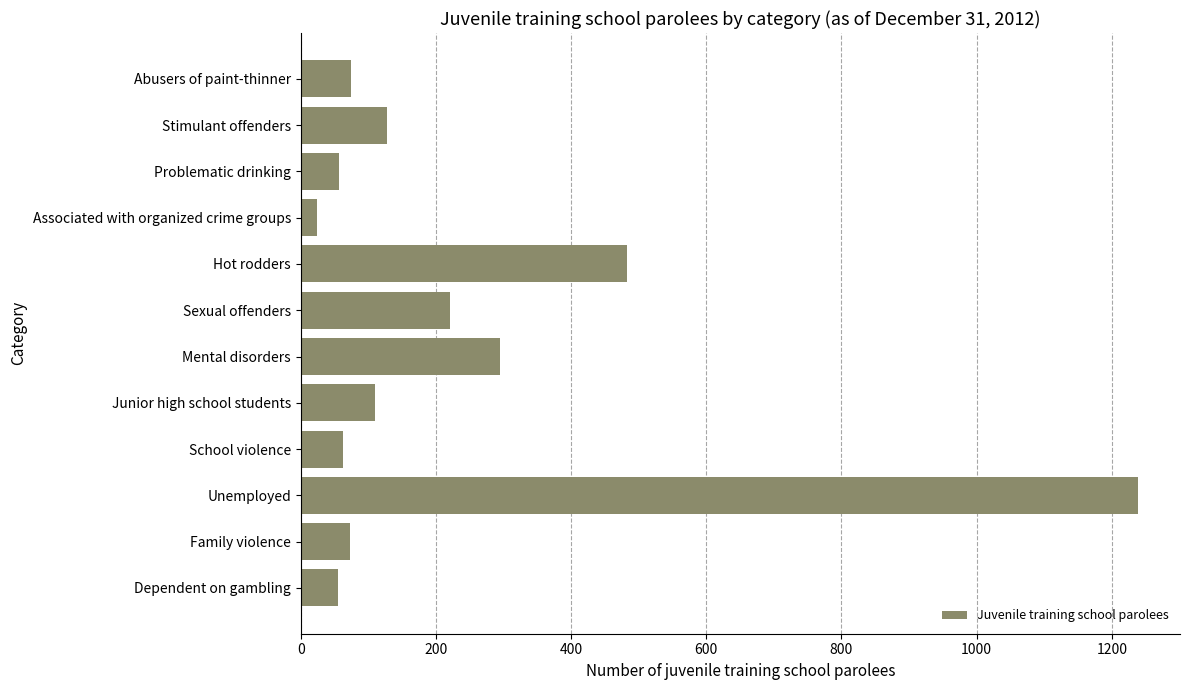

How many categories are shown in the chart?

12